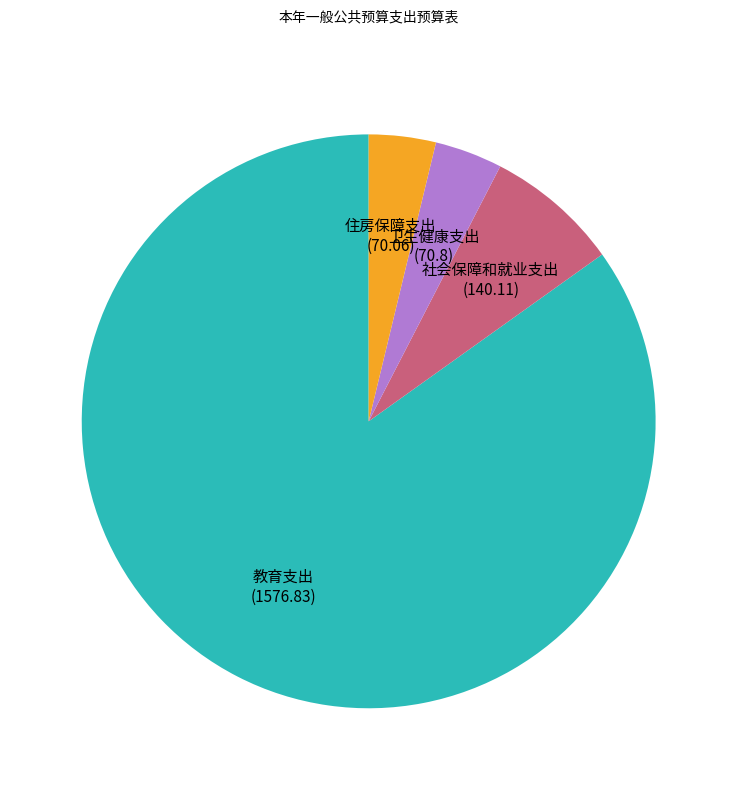

Between 教育支出 and 住房保障支出, which is larger?

教育支出